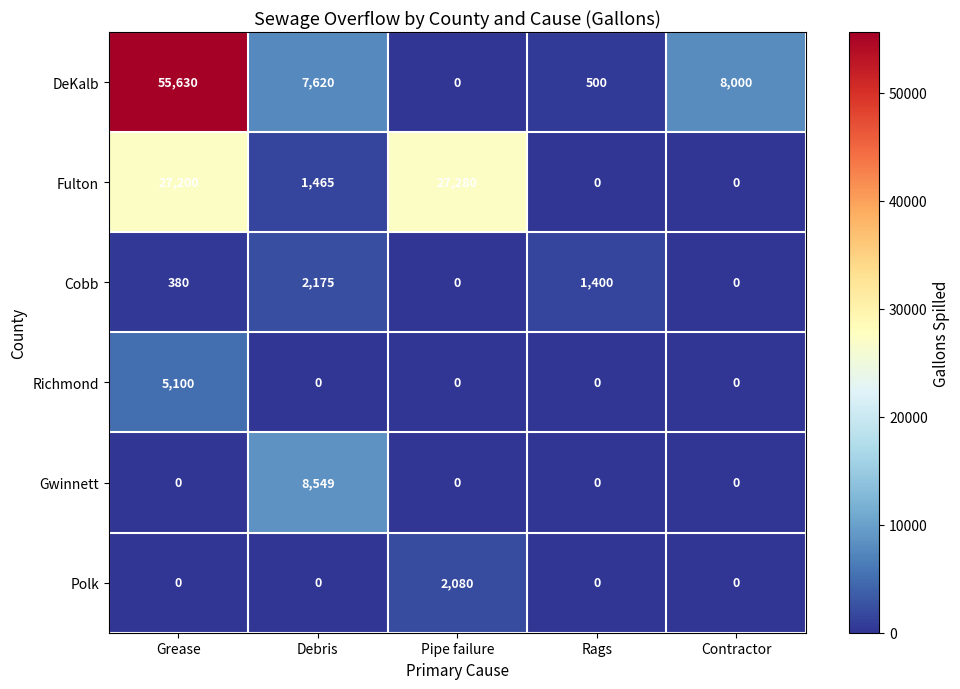

At which label does Gwinnett reach its peak?

Debris